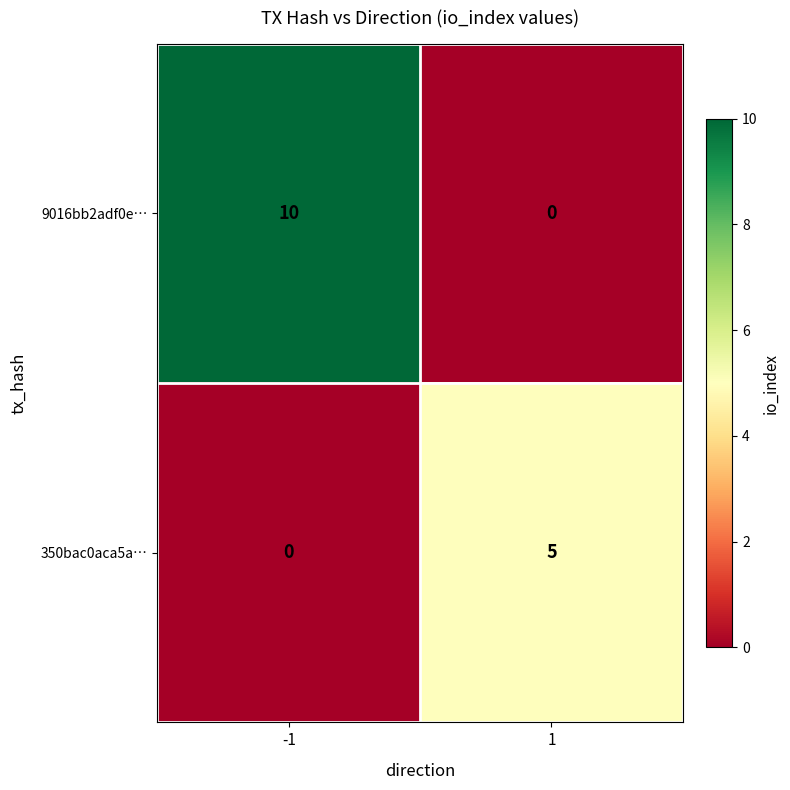

The value of 9016bb2adf0e… at 1 is 7. True or false?

False